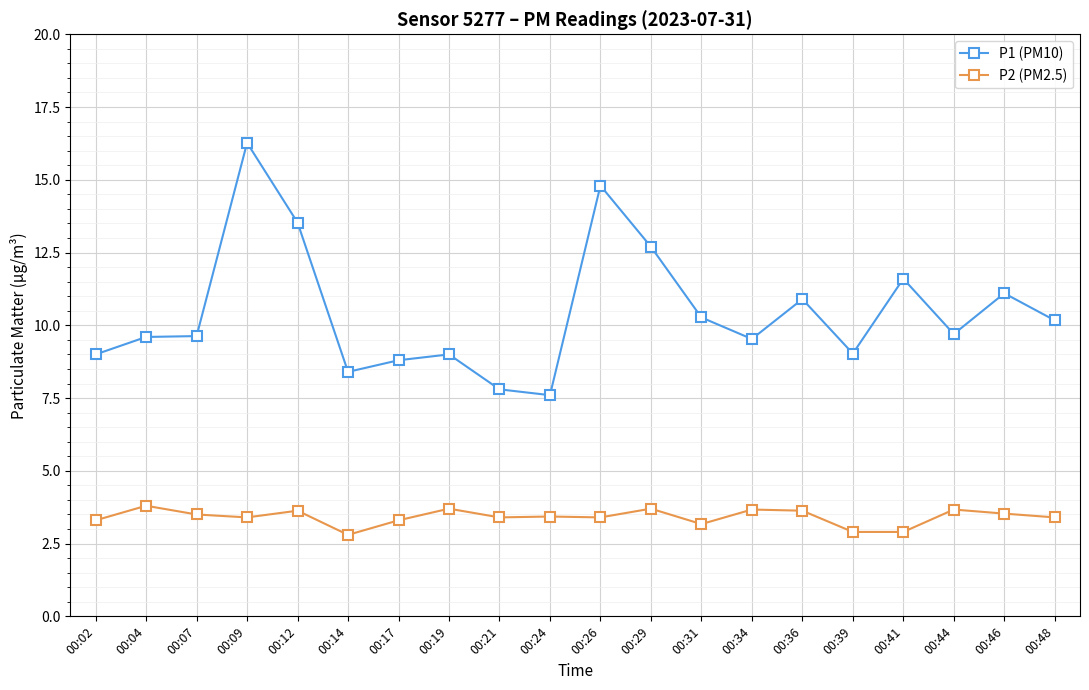

What is the difference between the highest and lowest values at 00:19?

5.3